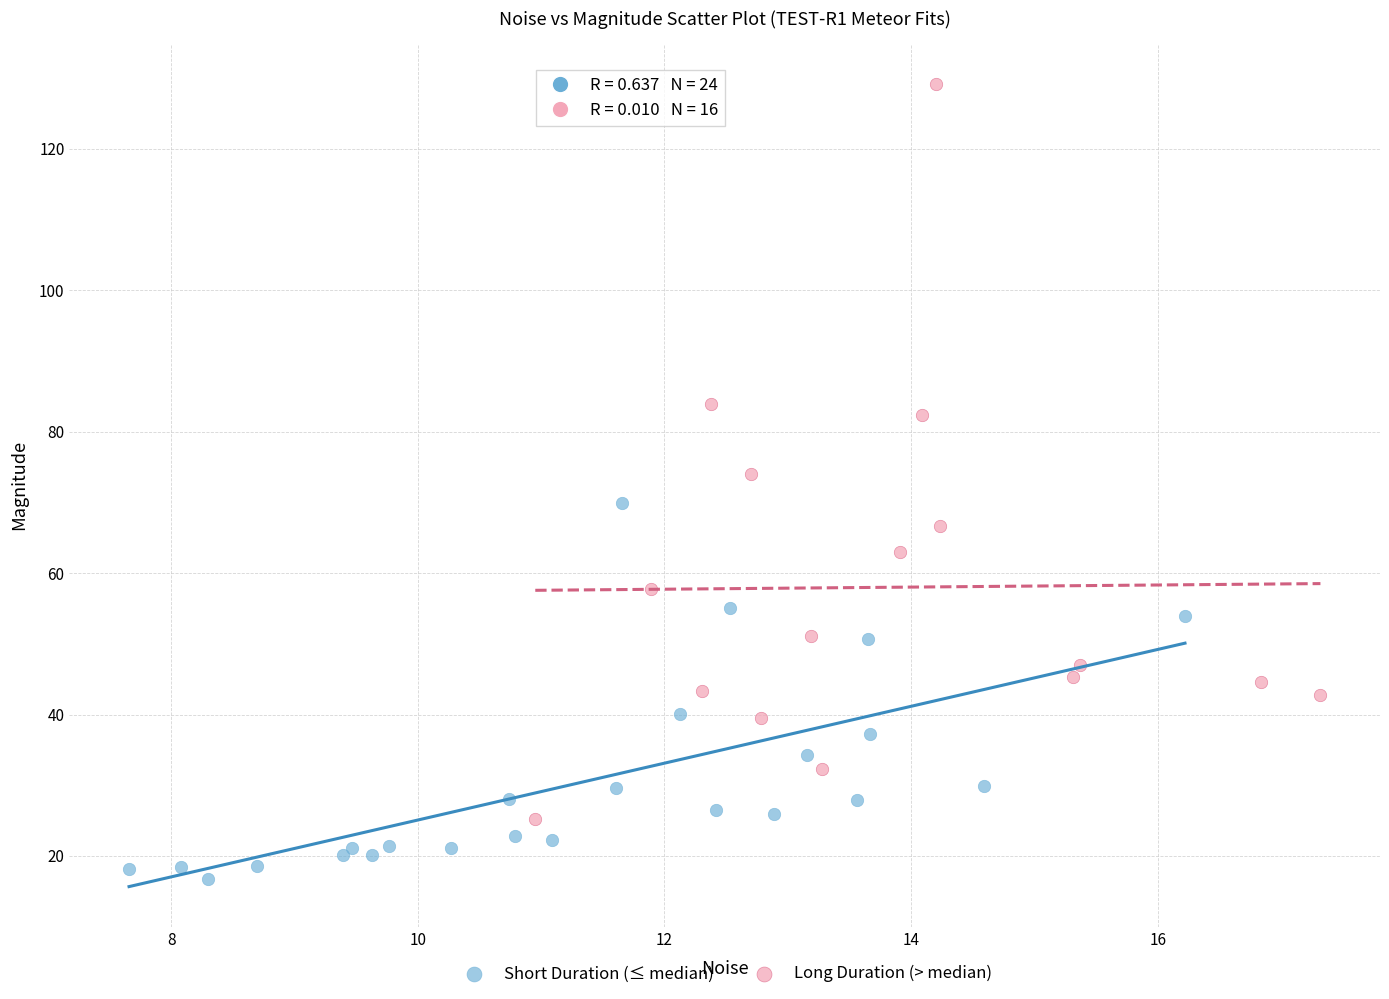

Which series contains the lowest Y value?

Short Duration (≤ median)